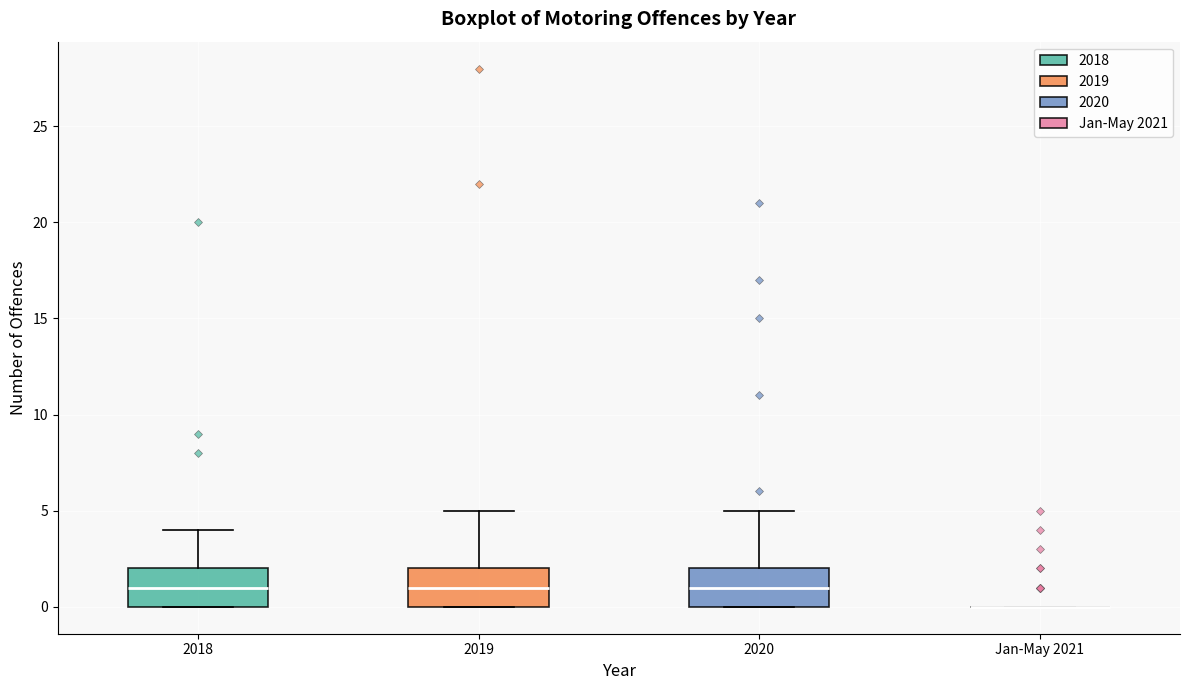

Reading left to right, read every box against the y-axis: the position of its median line, the range the box covers, and the ends of its whiskers. The values are not printed on the chart, so give them approximately, as read against the axis.

2018: median 1, box 0 to 2, whiskers 0 to 4
2019: median 1, box 0 to 2, whiskers 0 to 5
2020: median 1, box 0 to 2, whiskers 0 to 5
Jan-May 2021: box collapsed to a line at 0, whiskers 0 to 0